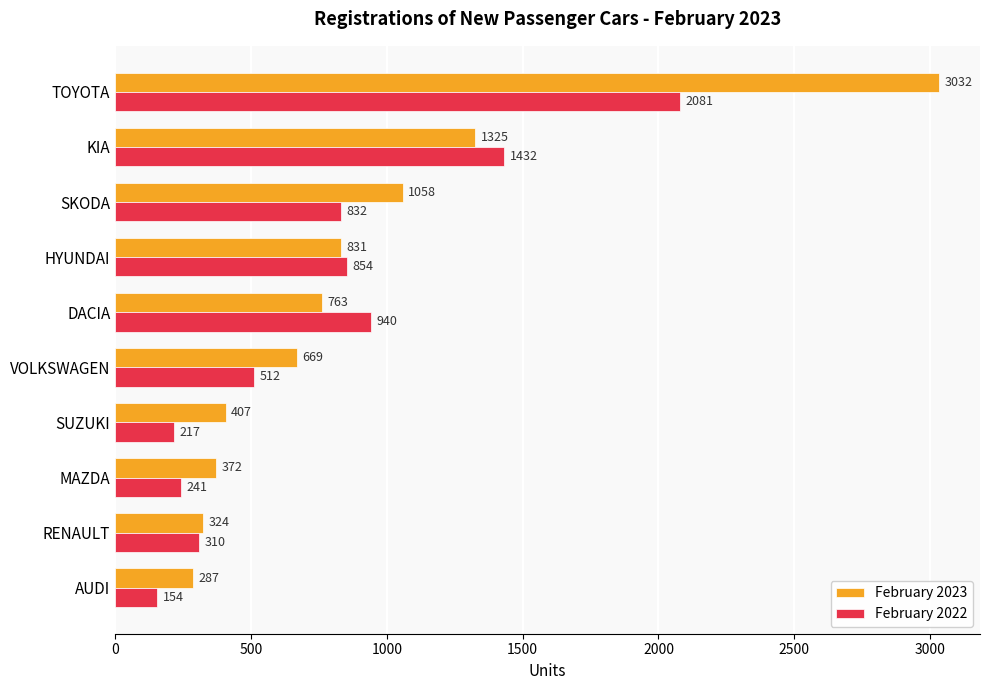

Is the value of February 2023 at SKODA greater than the value of February 2022 at VOLKSWAGEN?

Yes